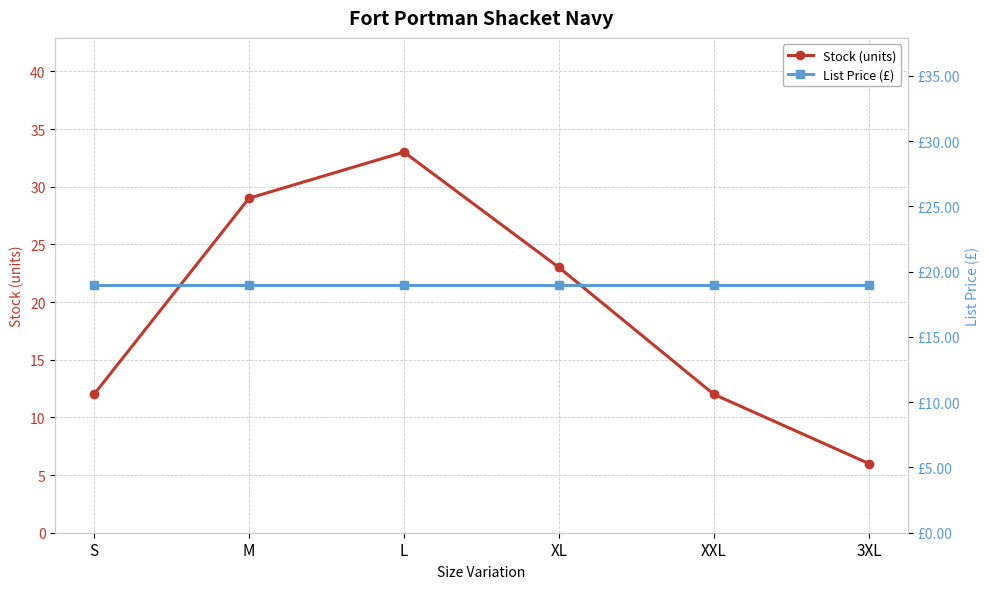

How many distinct data groups are displayed?

2